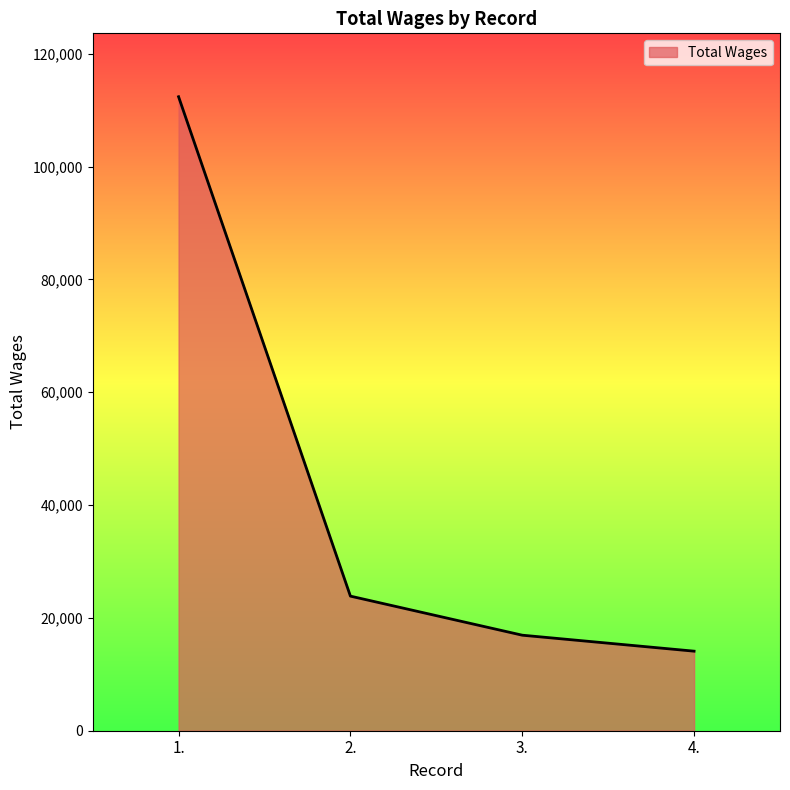

Which label corresponds to the largest value in the chart?

1.